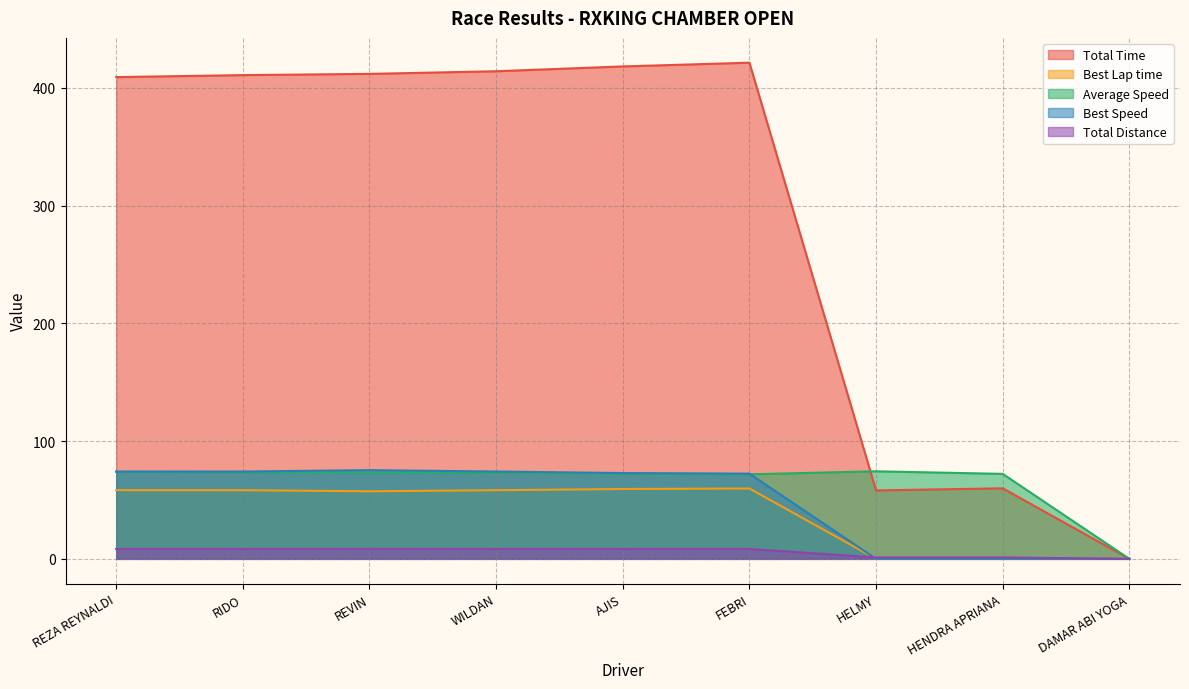

At which category does the chart reach its minimum across all series?

DAMAR ABI YOGA